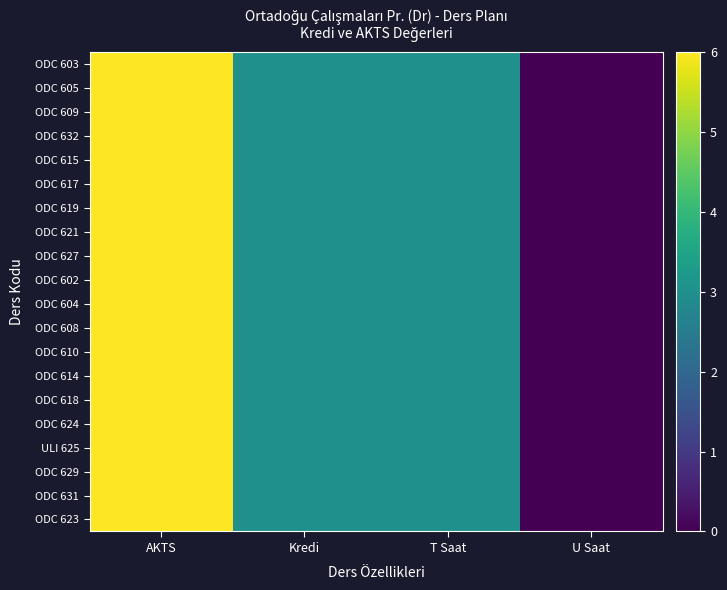

Reading left to right, extract all data points from this chart.

ODC 603: AKTS=6	Kredi=3	T Saat=3	U Saat=0
ODC 605: AKTS=6	Kredi=3	T Saat=3	U Saat=0
ODC 609: AKTS=6	Kredi=3	T Saat=3	U Saat=0
ODC 632: AKTS=6	Kredi=3	T Saat=3	U Saat=0
ODC 615: AKTS=6	Kredi=3	T Saat=3	U Saat=0
ODC 617: AKTS=6	Kredi=3	T Saat=3	U Saat=0
ODC 619: AKTS=6	Kredi=3	T Saat=3	U Saat=0
ODC 621: AKTS=6	Kredi=3	T Saat=3	U Saat=0
ODC 627: AKTS=6	Kredi=3	T Saat=3	U Saat=0
ODC 602: AKTS=6	Kredi=3	T Saat=3	U Saat=0
ODC 604: AKTS=6	Kredi=3	T Saat=3	U Saat=0
ODC 608: AKTS=6	Kredi=3	T Saat=3	U Saat=0
ODC 610: AKTS=6	Kredi=3	T Saat=3	U Saat=0
ODC 614: AKTS=6	Kredi=3	T Saat=3	U Saat=0
ODC 618: AKTS=6	Kredi=3	T Saat=3	U Saat=0
ODC 624: AKTS=6	Kredi=3	T Saat=3	U Saat=0
ULI 625: AKTS=6	Kredi=3	T Saat=3	U Saat=0
ODC 629: AKTS=6	Kredi=3	T Saat=3	U Saat=0
ODC 631: AKTS=6	Kredi=3	T Saat=3	U Saat=0
ODC 623: AKTS=6	Kredi=3	T Saat=3	U Saat=0